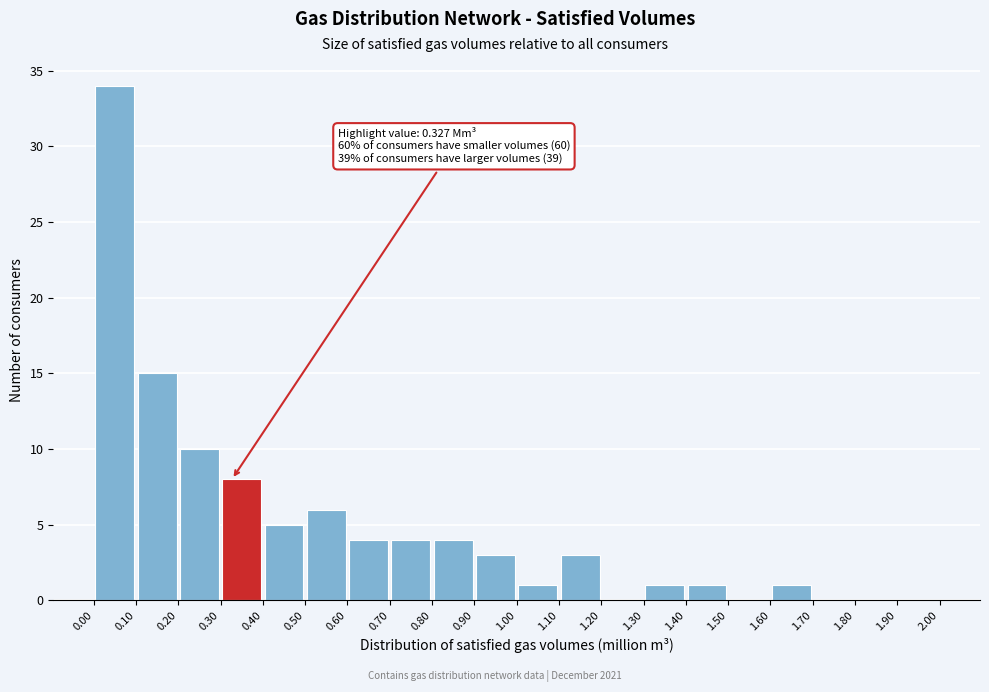

Over which range of the x-axis is the bar tallest?

0.00 to 0.10